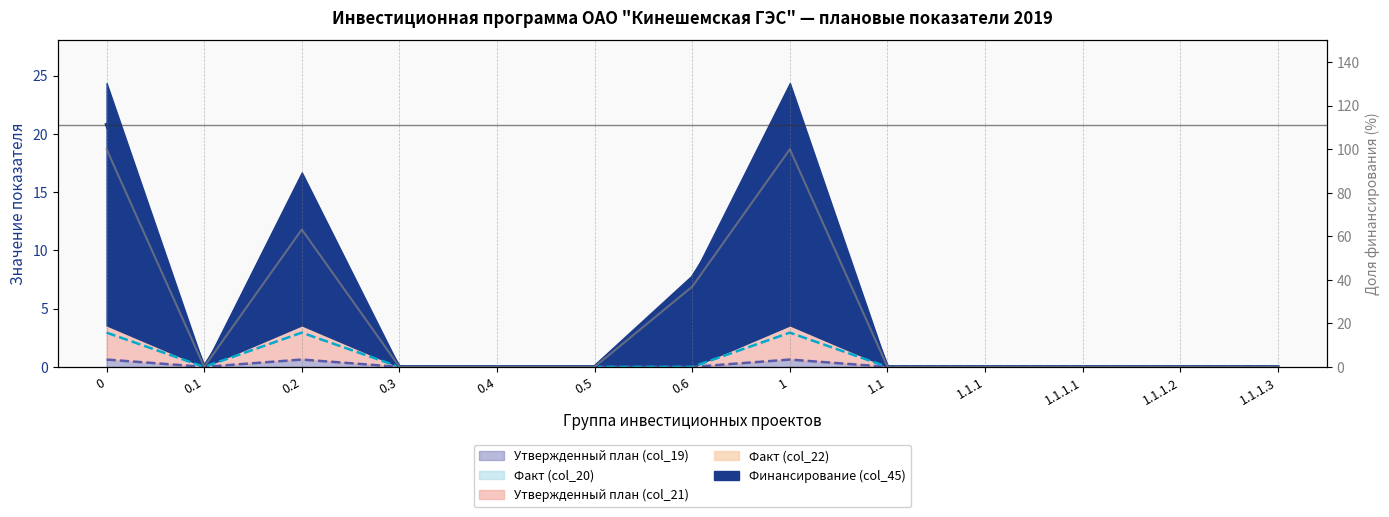

What is the difference between the maximum and second lowest values?

100.0